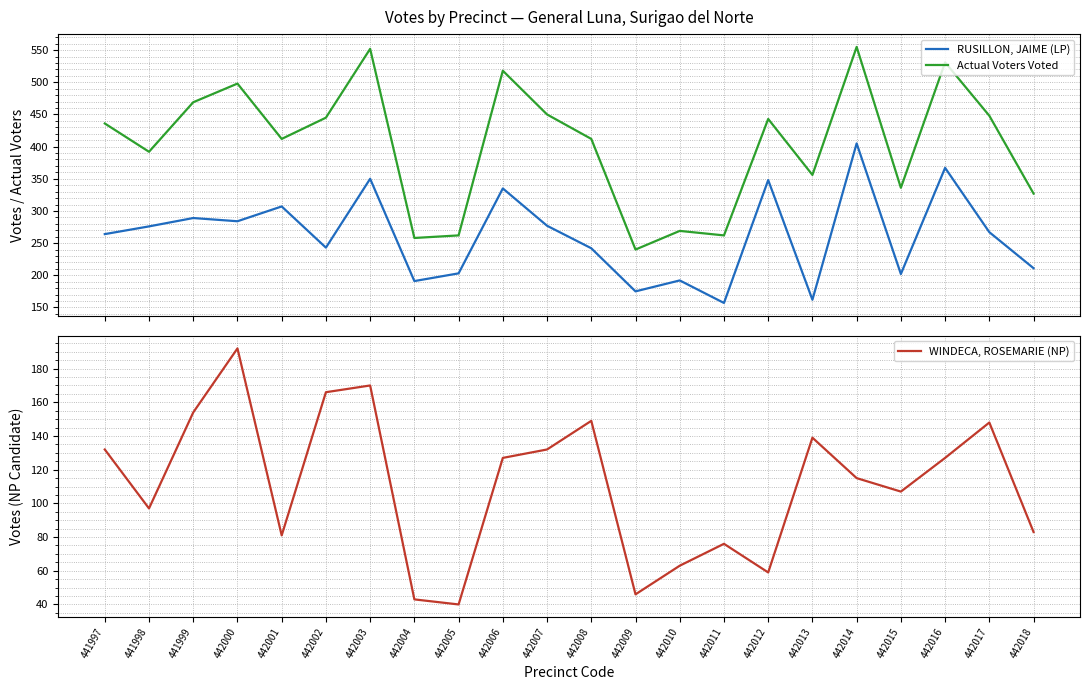

What is the difference between the maximum and minimum values in the Actual Voters Voted series?

315